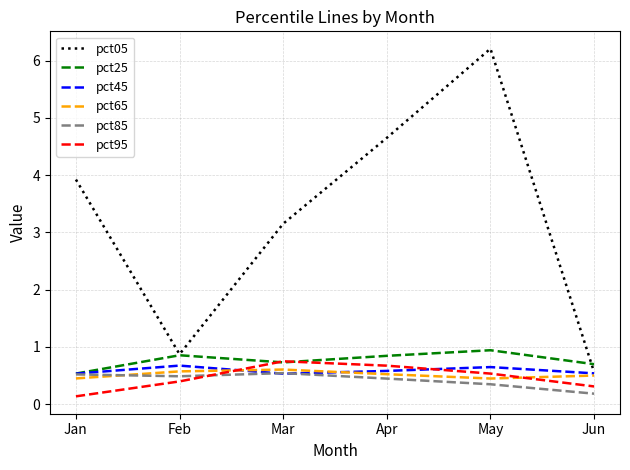

What is the difference between the pct45 values at Apr and May?

0.1